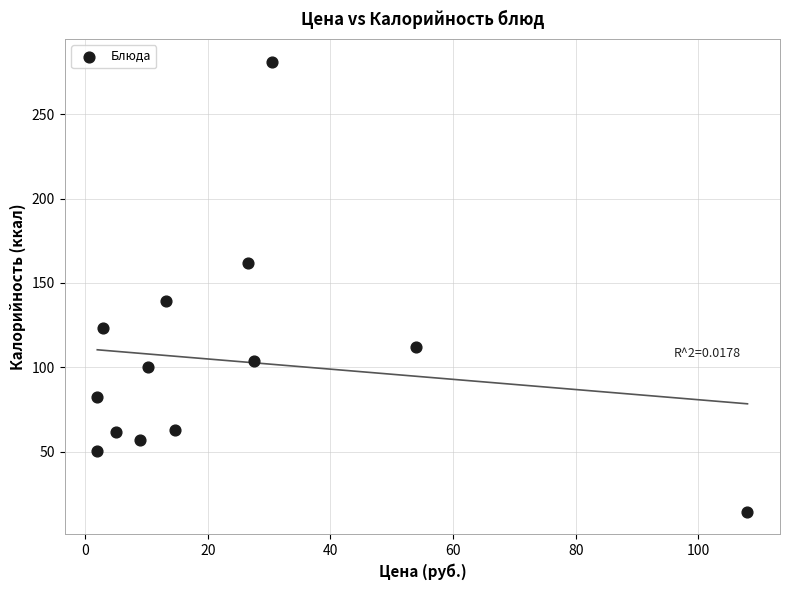

What is the range of X values (max minus min)?

106.0